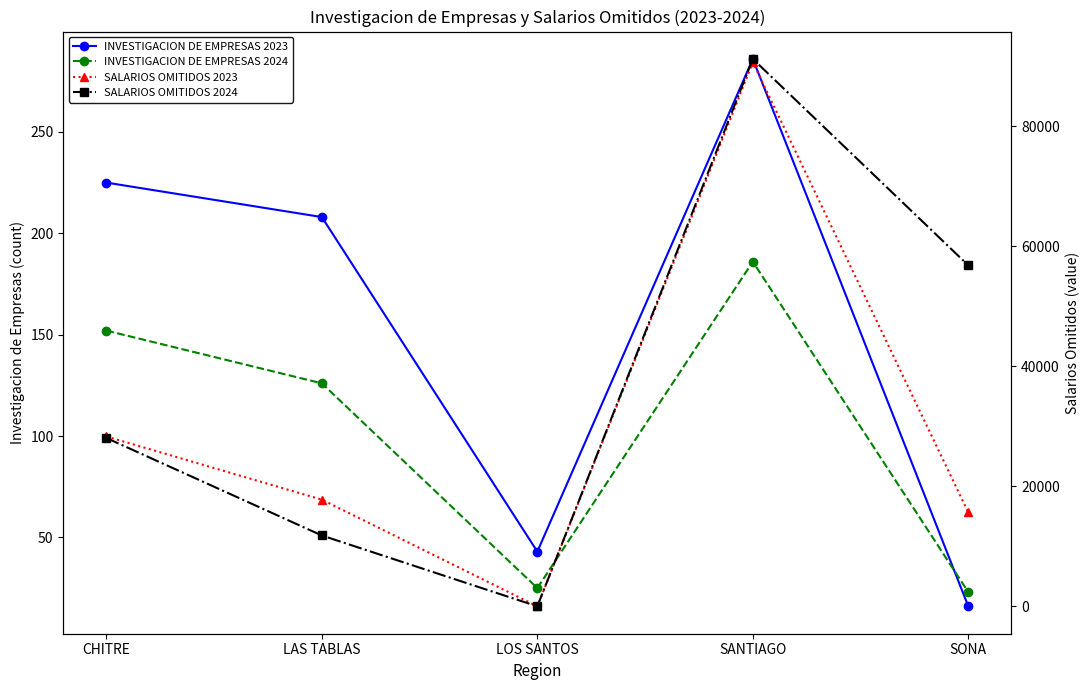

What is the approximate value of SALARIOS OMITIDOS 2024 at CHITRE?

28062.0